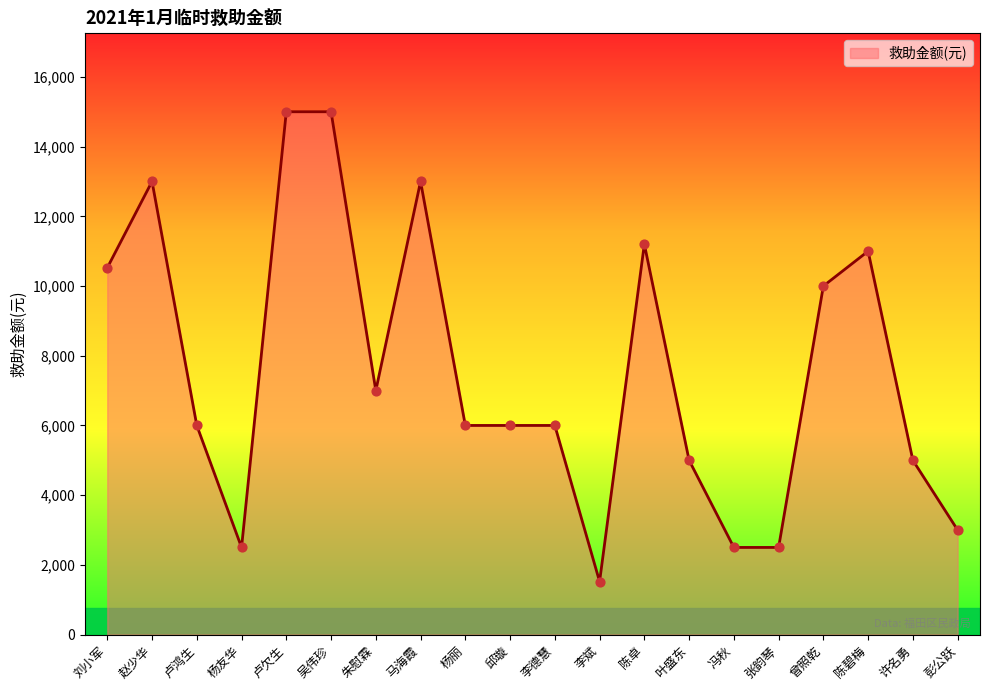

Which has a higher value, 彭公跃 or 曾照乾?

曾照乾